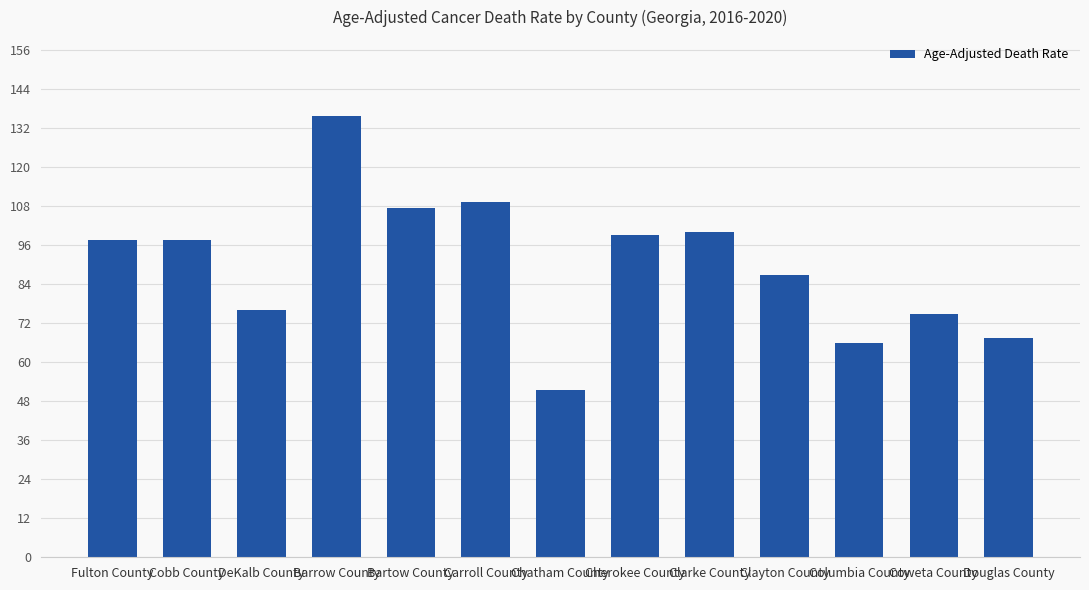

What is the sum of all values?

1169.5